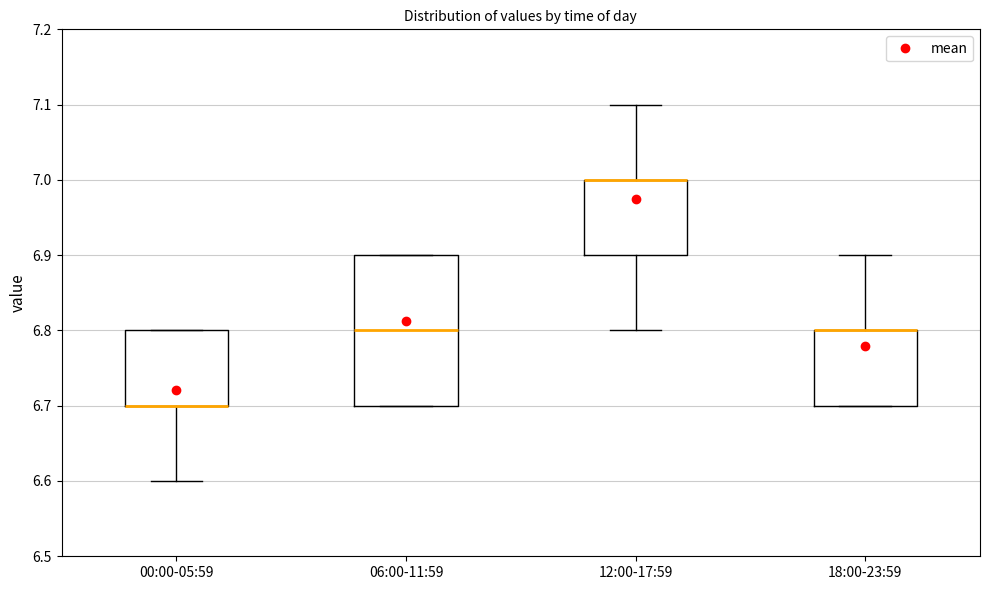

Which box is the tallest, from its lower edge to its upper edge?

06:00-11:59